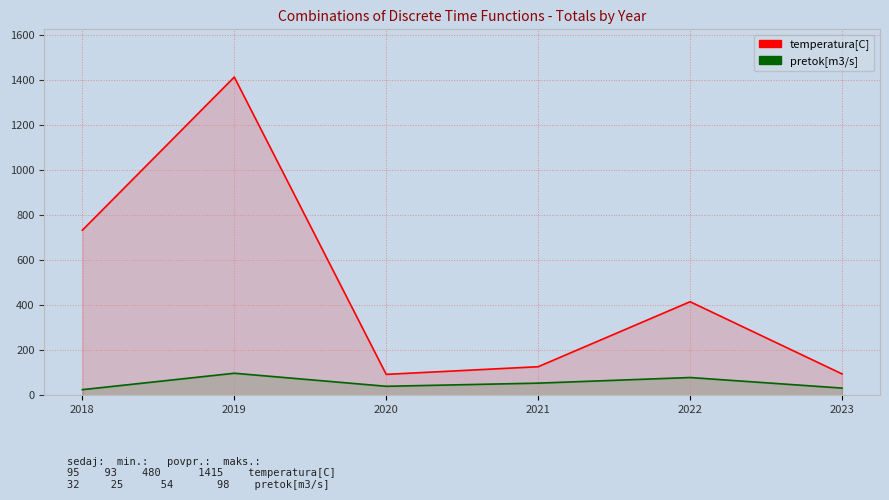

Reading left to right, list all the values displayed in this chart.

temperatura[C]: 734	1415	93	127	416	95
pretok[m3/s]: 25	98	40	54	79	32